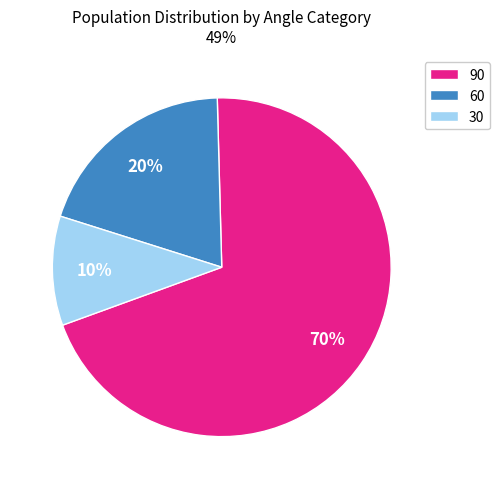

How many slices are in this pie chart?

3